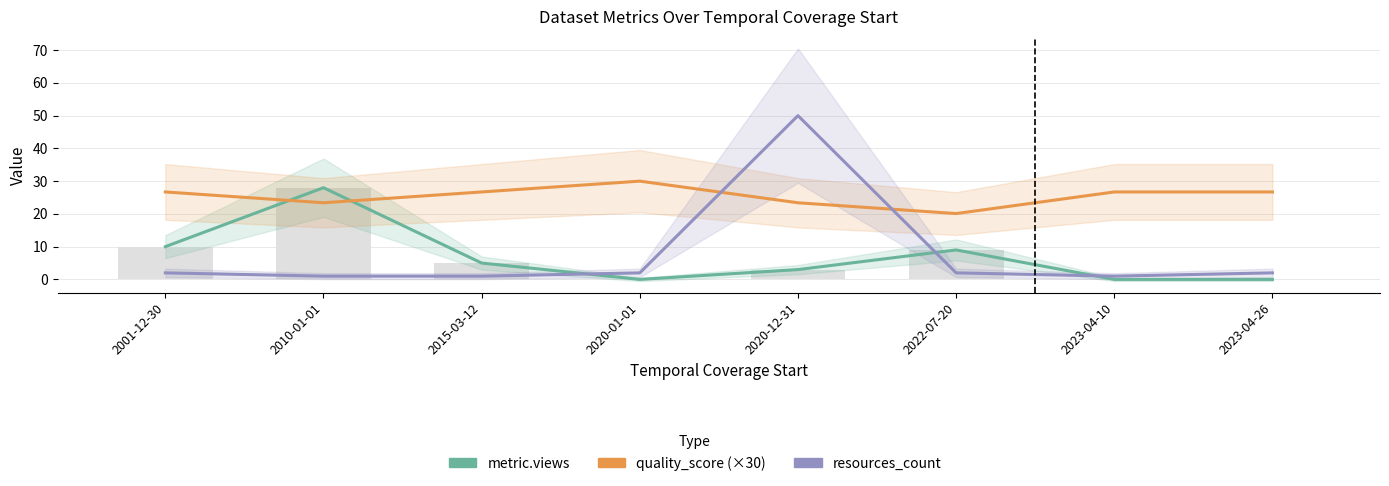

What are all the series names shown in the legend?

metric.views, quality_score, resources_count